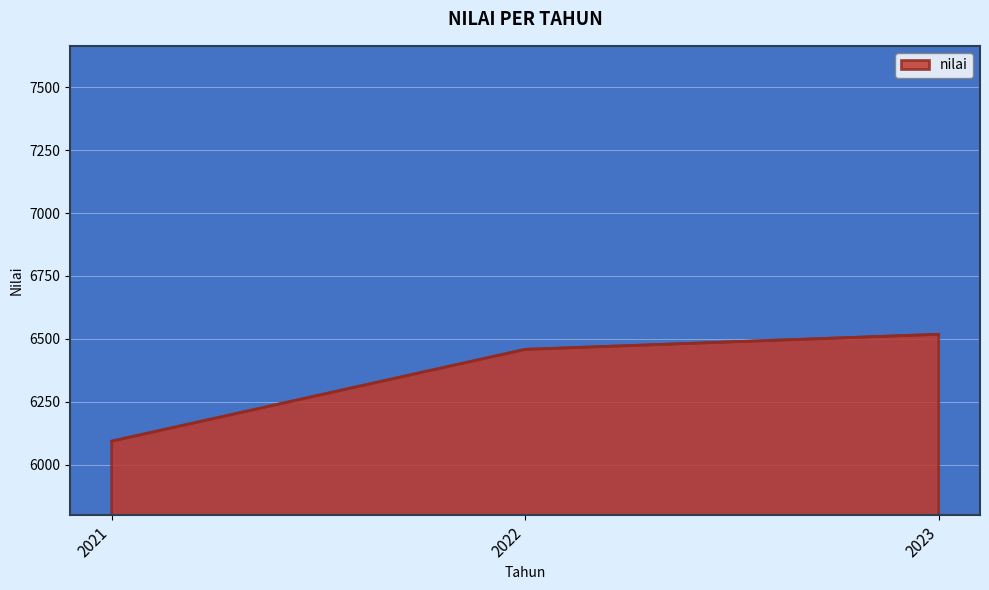

What is the sum of all values?

19069